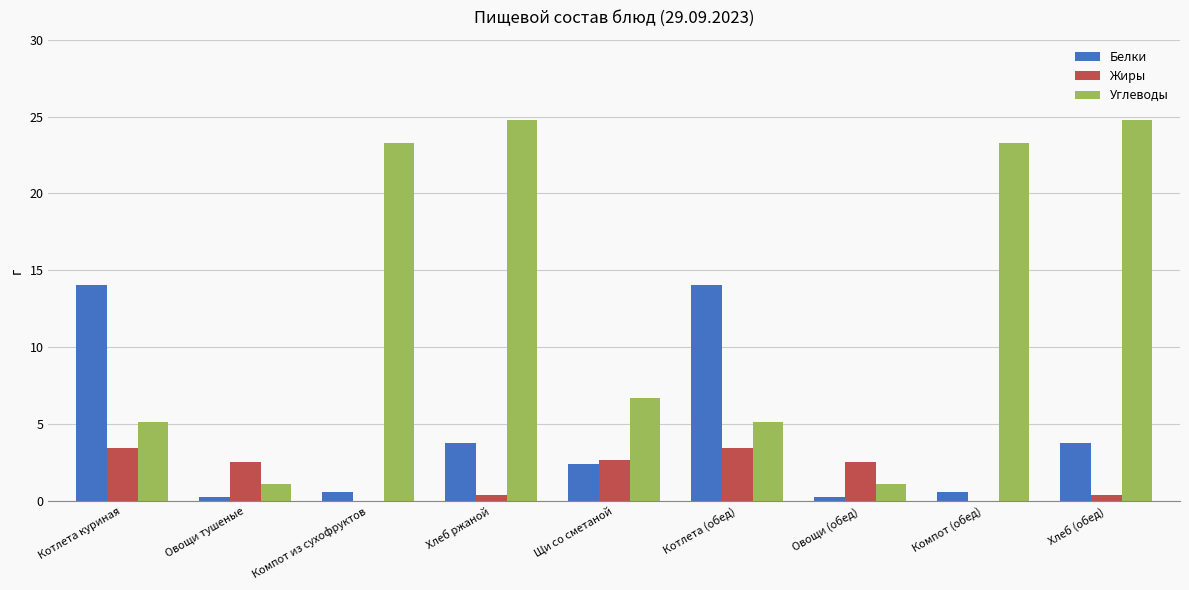

What is the approximate value of Белки at Щи со сметаной?

2.4